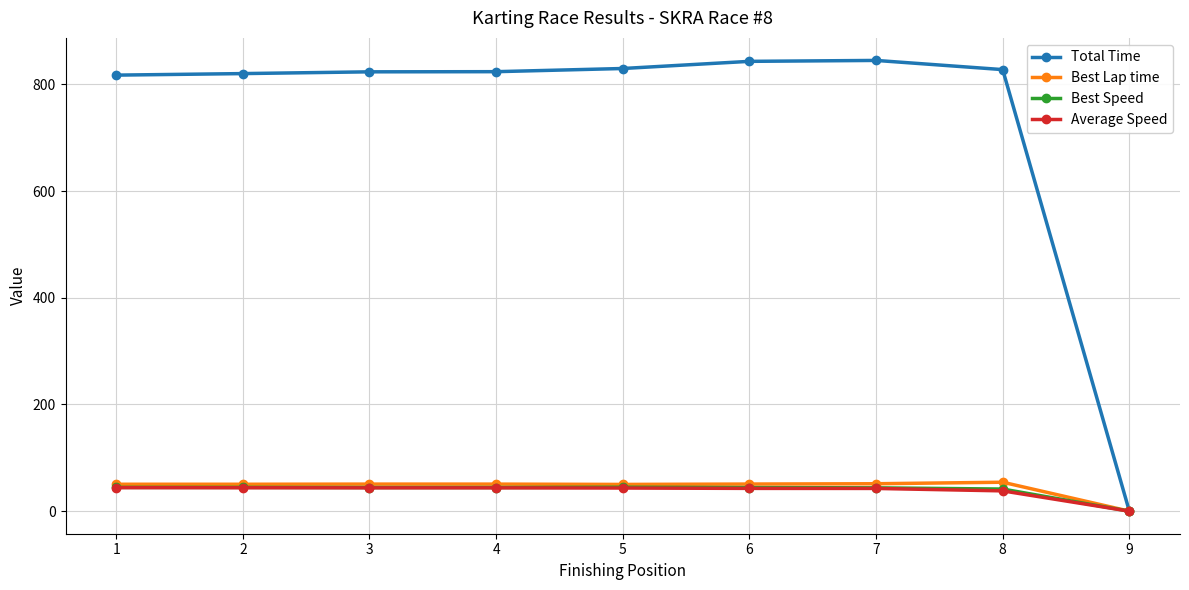

What is the value of the Average Speed point at the 6th from the left?

42.7